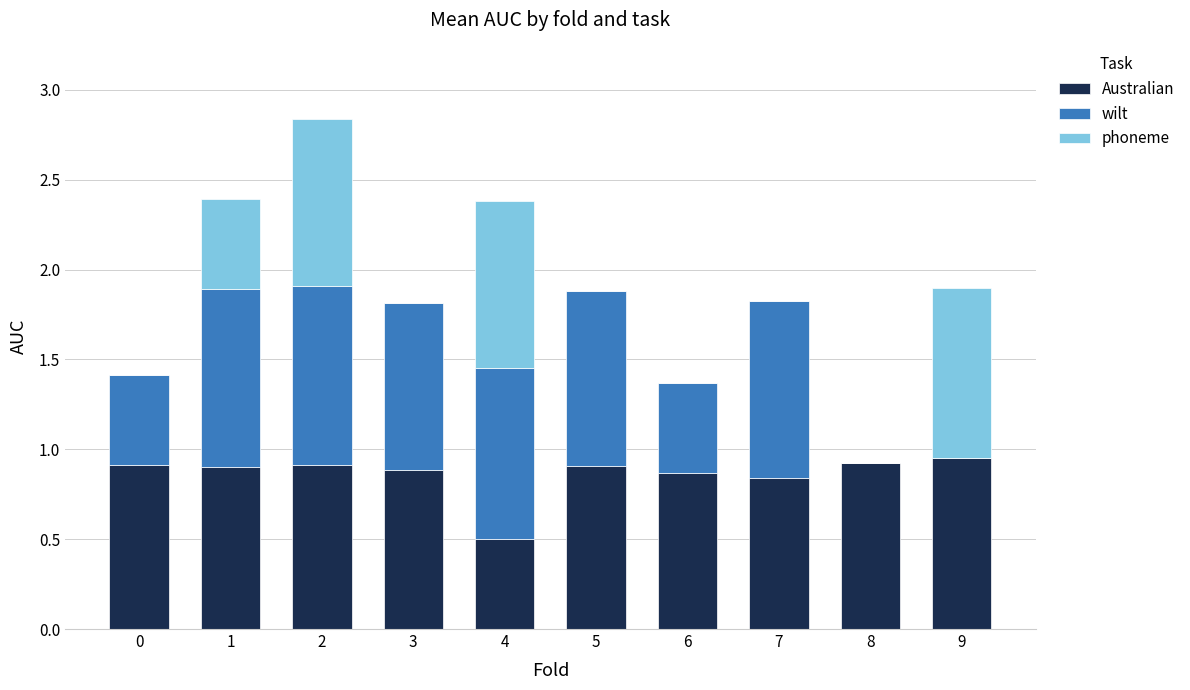

What is the total value across all series at 1?

2.4